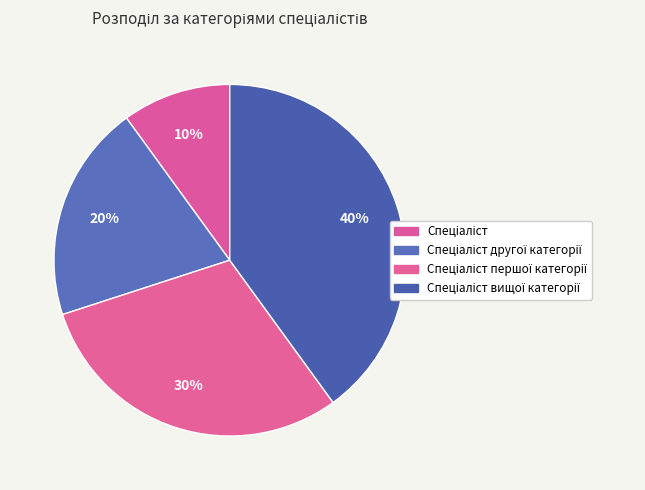

How many segments does this pie chart have?

4